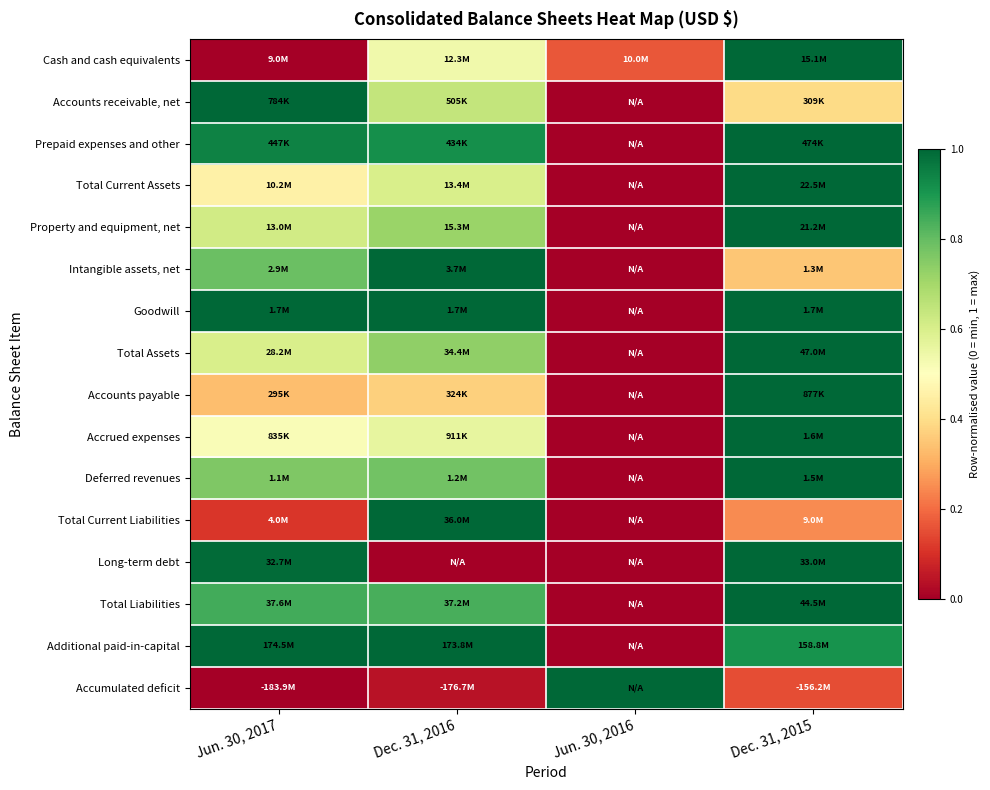

Reading right to left, transcribe all the data shown in this chart.

Cash and cash equivalents: Dec. 31, 2015=1.0	Jun. 30, 2016=0.2	Dec. 31, 2016=0.5	Jun. 30, 2017=0.0
Accounts receivable, net: Dec. 31, 2015=0.4	Jun. 30, 2016=0.0	Dec. 31, 2016=0.6	Jun. 30, 2017=1.0
Prepaid expenses and other: Dec. 31, 2015=1.0	Jun. 30, 2016=0.0	Dec. 31, 2016=0.9	Jun. 30, 2017=0.9
Total Current Assets: Dec. 31, 2015=1.0	Jun. 30, 2016=0.0	Dec. 31, 2016=0.6	Jun. 30, 2017=0.5
Property and equipment, net: Dec. 31, 2015=1.0	Jun. 30, 2016=0.0	Dec. 31, 2016=0.7	Jun. 30, 2017=0.6
Intangible assets, net: Dec. 31, 2015=0.3	Jun. 30, 2016=0.0	Dec. 31, 2016=1.0	Jun. 30, 2017=0.8
Goodwill: Dec. 31, 2015=1.0	Jun. 30, 2016=0.0	Dec. 31, 2016=1.0	Jun. 30, 2017=1.0
Total Assets: Dec. 31, 2015=1.0	Jun. 30, 2016=0.0	Dec. 31, 2016=0.7	Jun. 30, 2017=0.6
Accounts payable: Dec. 31, 2015=1.0	Jun. 30, 2016=0.0	Dec. 31, 2016=0.4	Jun. 30, 2017=0.3
Accrued expenses: Dec. 31, 2015=1.0	Jun. 30, 2016=0.0	Dec. 31, 2016=0.6	Jun. 30, 2017=0.5
Deferred revenues: Dec. 31, 2015=1.0	Jun. 30, 2016=0.0	Dec. 31, 2016=0.8	Jun. 30, 2017=0.8
Total Current Liabilities: Dec. 31, 2015=0.2	Jun. 30, 2016=0.0	Dec. 31, 2016=1.0	Jun. 30, 2017=0.1
Long-term debt: Dec. 31, 2015=1.0	Jun. 30, 2016=0.0	Dec. 31, 2016=0.0	Jun. 30, 2017=1.0
Total Liabilities: Dec. 31, 2015=1.0	Jun. 30, 2016=0.0	Dec. 31, 2016=0.8	Jun. 30, 2017=0.8
Additional paid-in-capital: Dec. 31, 2015=0.9	Jun. 30, 2016=0.0	Dec. 31, 2016=1.0	Jun. 30, 2017=1.0
Accumulated deficit: Dec. 31, 2015=0.2	Jun. 30, 2016=1.0	Dec. 31, 2016=0.0	Jun. 30, 2017=0.0